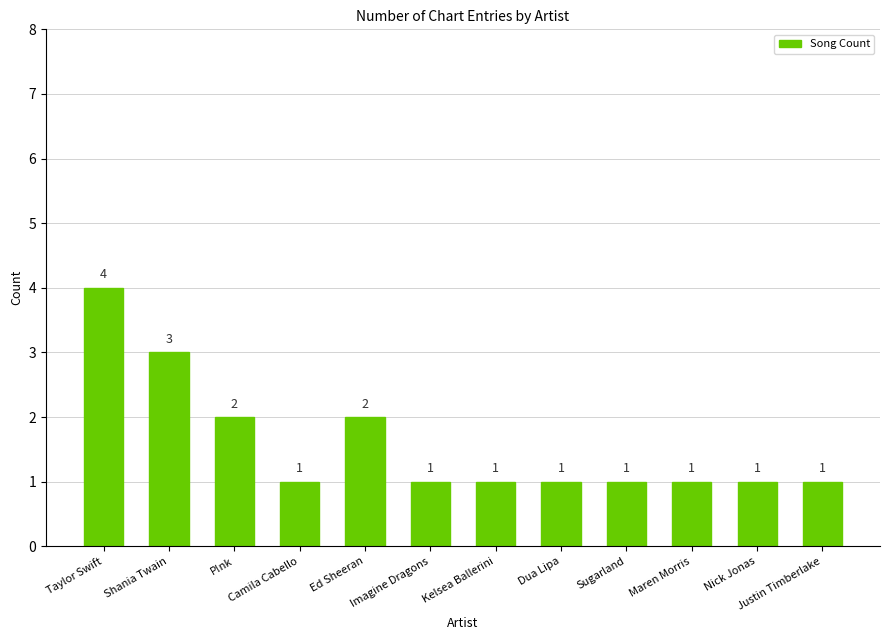

Does the chart contain stacked bars?

No